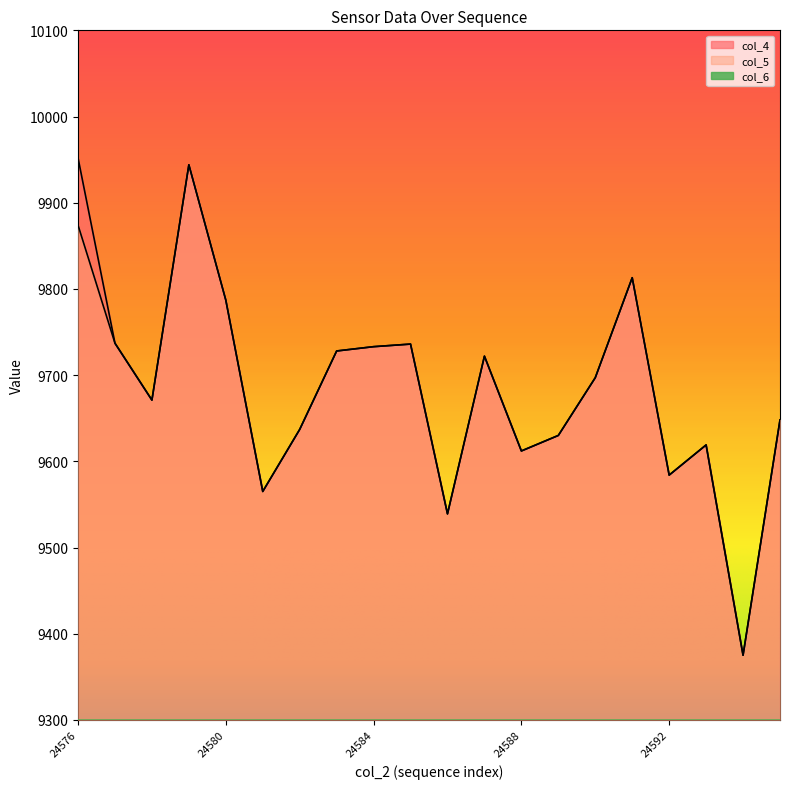

The col_4 series shows 9722 at 24587. True or false?

True